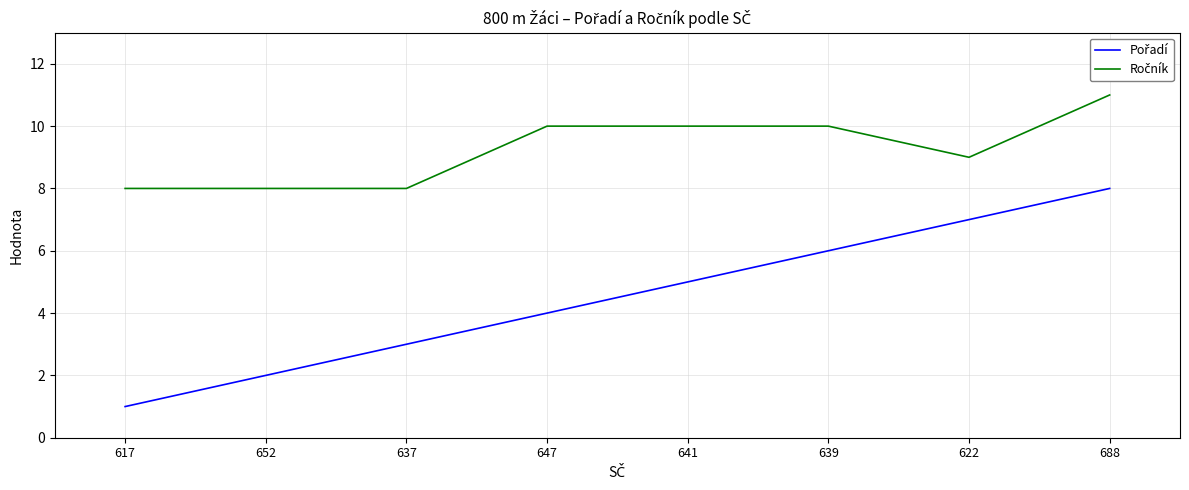

What is the difference between the highest and lowest values at 622?

2